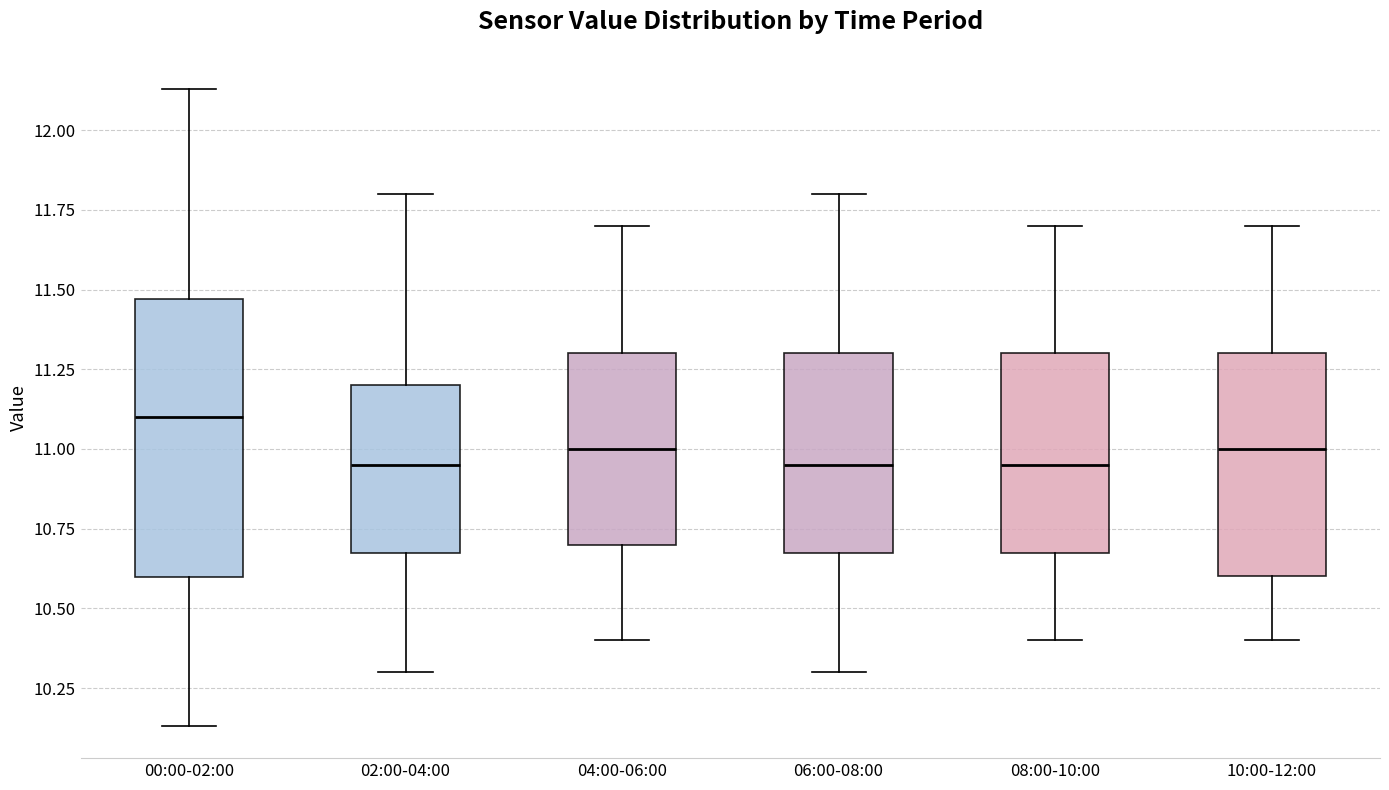

Which box's median line is the highest?

00:00-02:00